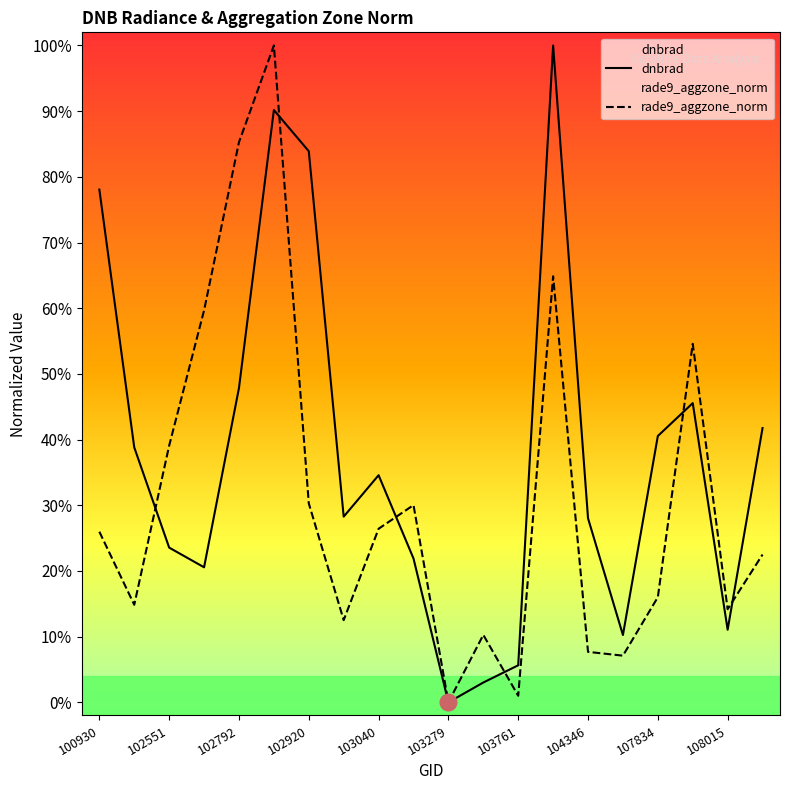

What is the average value of the rade9_aggzone_norm series?

0.3